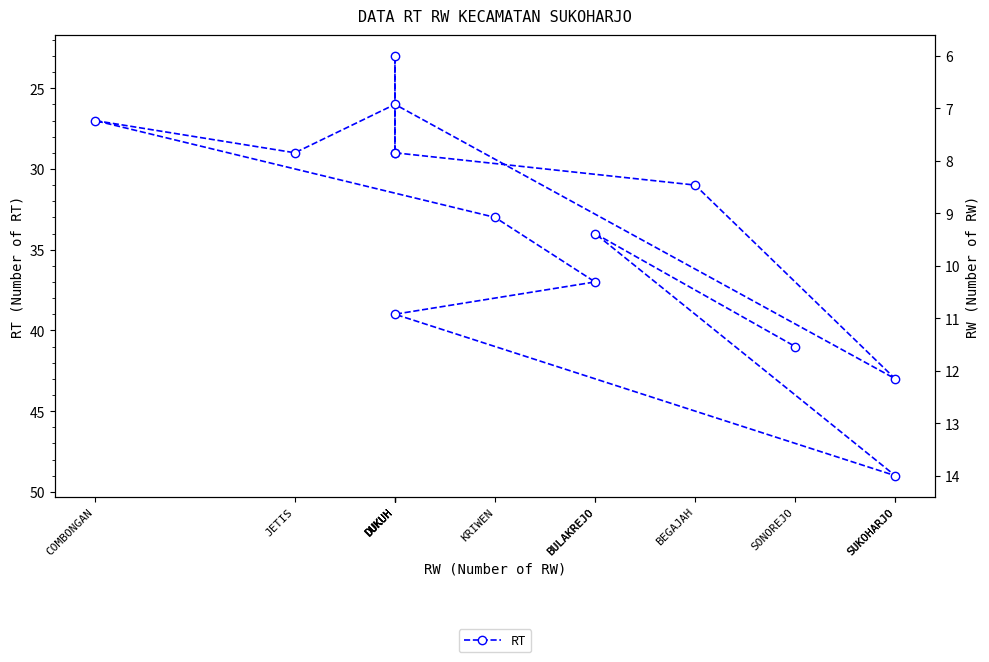

What value does the RT series have at BEGAJAH, to the nearest 5?

30